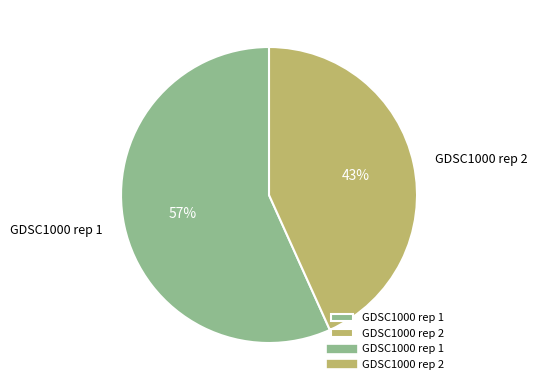

To the nearest percent, what is the average slice percentage?

50%